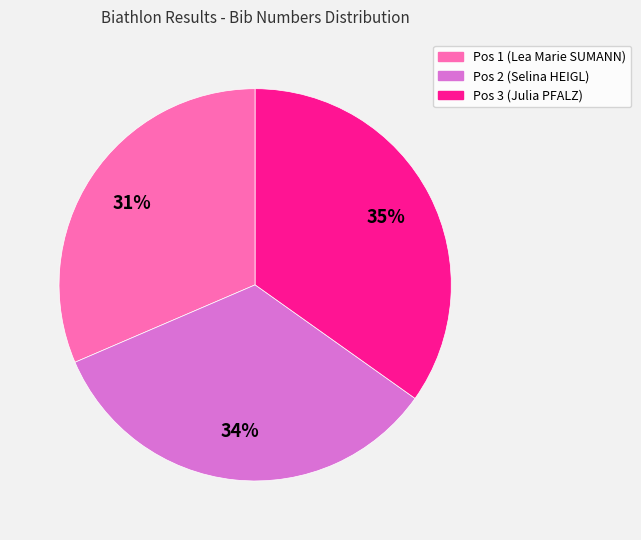

Is there a majority slice in this chart?

No